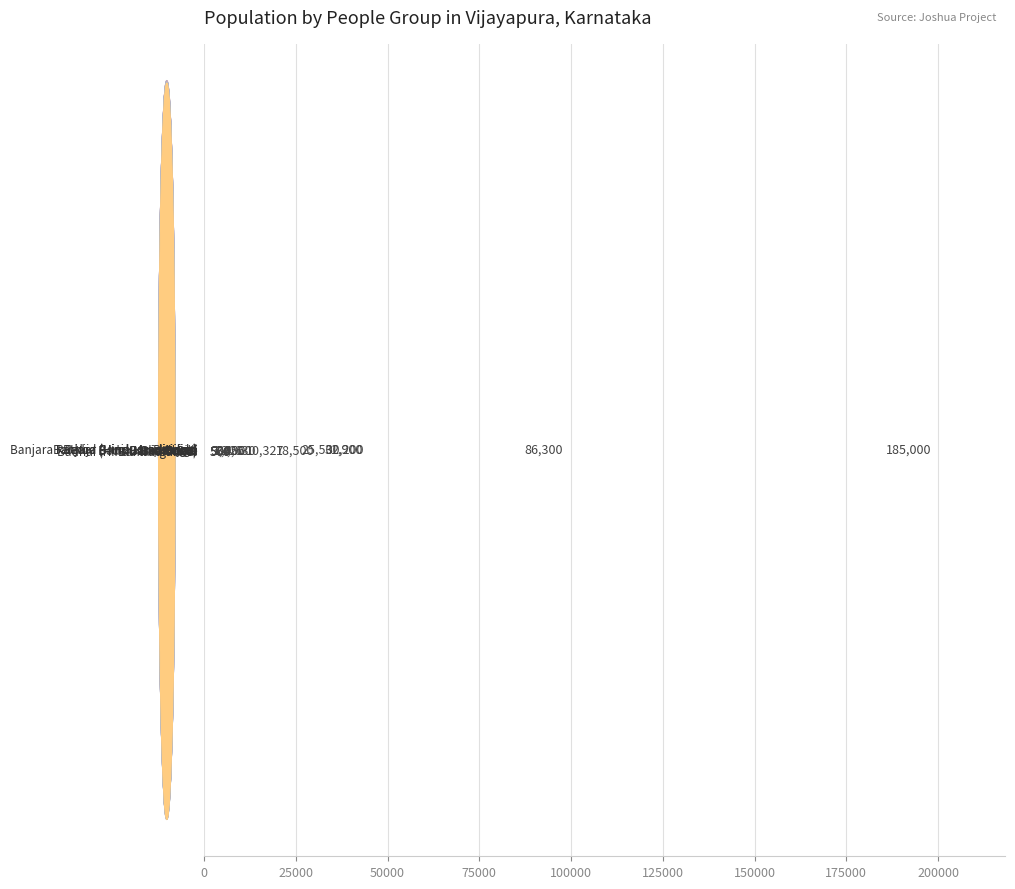

What is the sum of all values?

404197